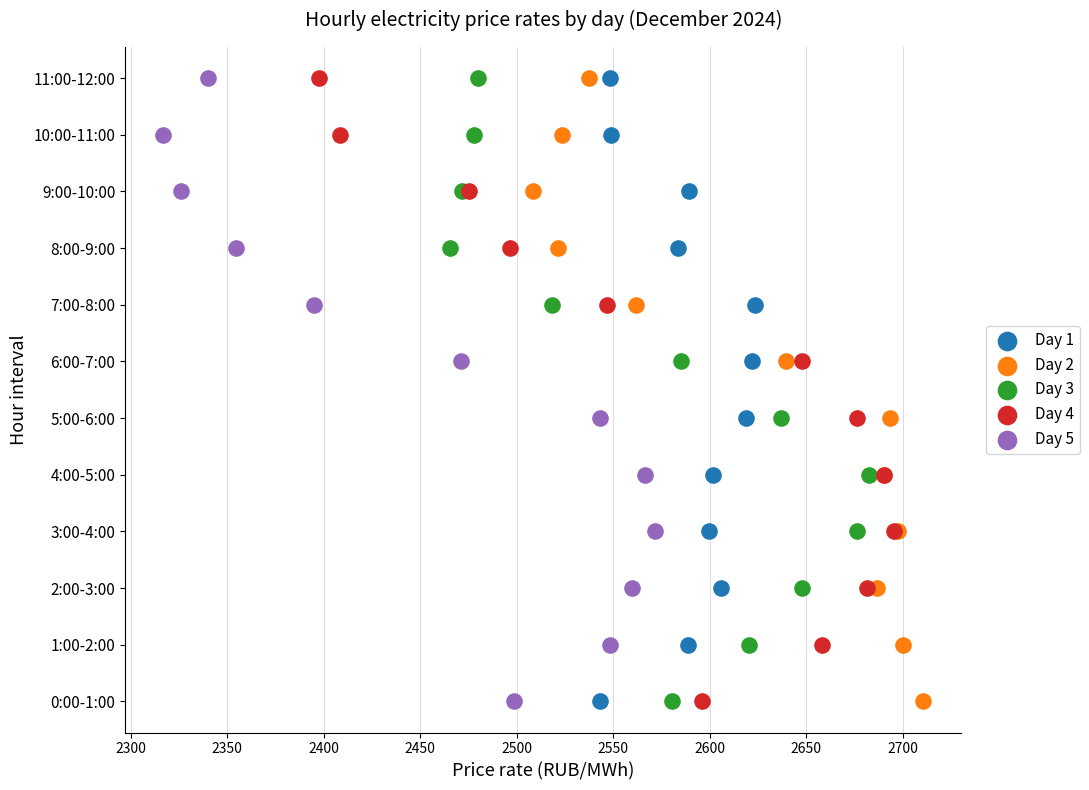

What are all the series names shown in the legend?

Day 1, Day 2, Day 3, Day 4, Day 5